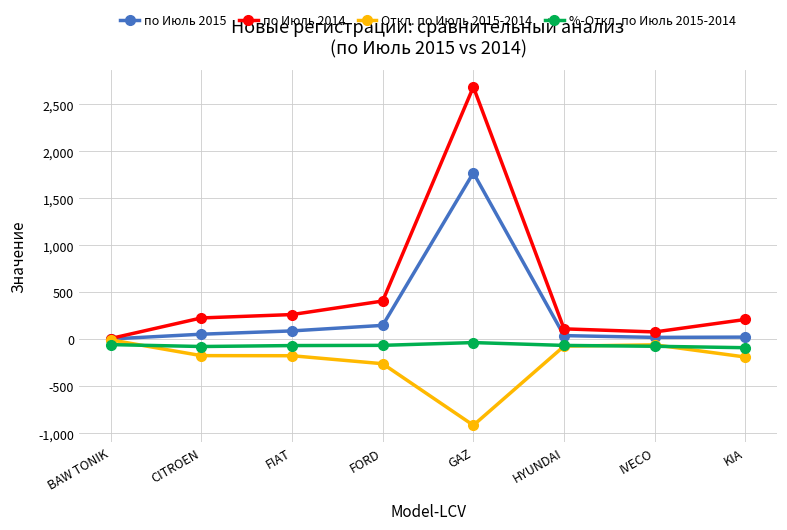

What is the label of the 6th point from the left?

HYUNDAI